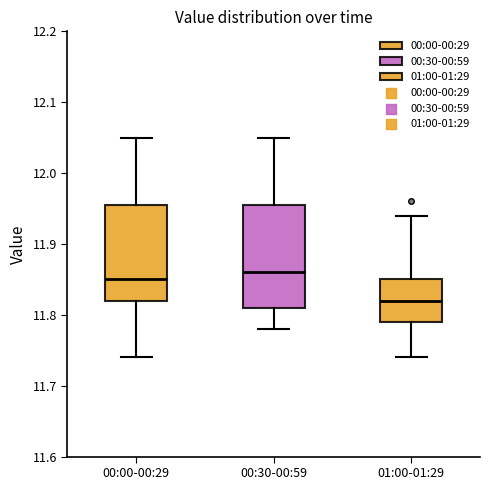

Reading left to right, transcribe this box plot: for each box, give where its median line is, the range the box spans, and where its two whiskers end, as read against the y-axis. The values are not printed on the chart, so give them approximately, as read against the axis.

00:00-00:29: median 11.85, box 11.82 to 11.96, whiskers 11.74 to 12.05
00:30-00:59: median 11.86, box 11.81 to 11.96, whiskers 11.78 to 12.05
01:00-01:29: median 11.82, box 11.79 to 11.85, whiskers 11.74 to 11.94